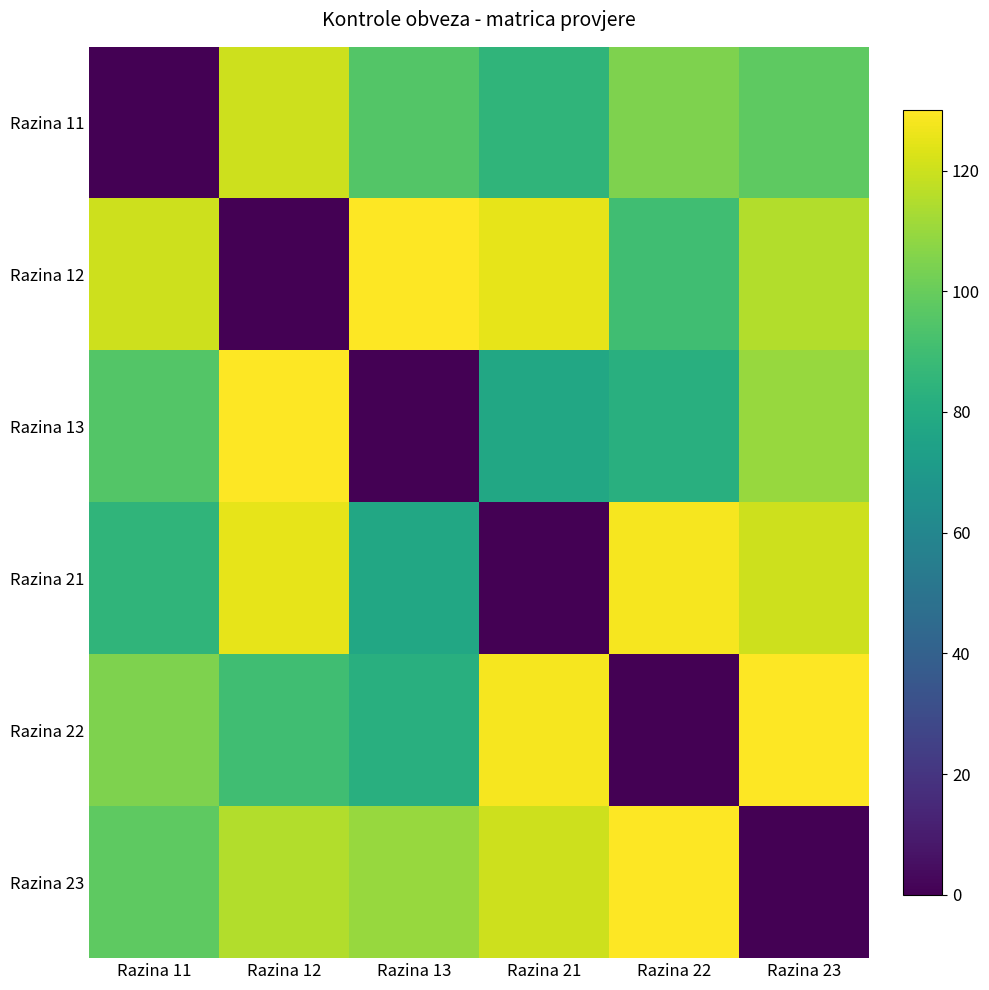

Which series changed the most between Razina 12 and Razina 22?

Razina 12